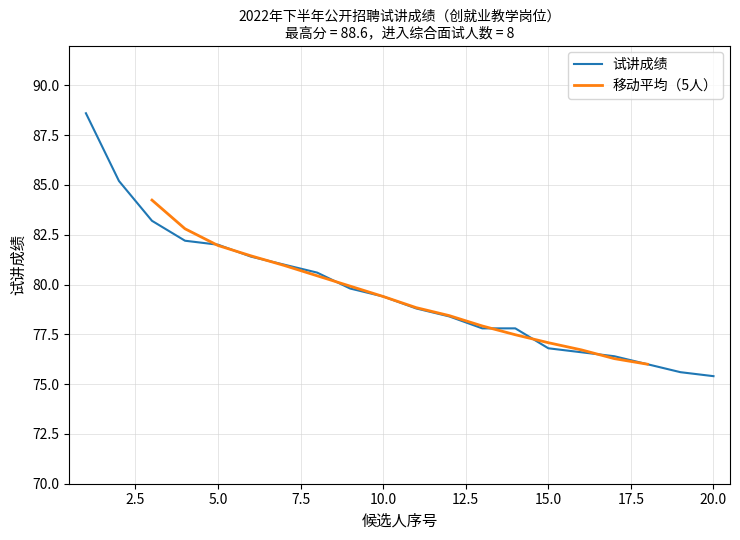

What is the lowest value of the 试讲成绩 series?

75.4